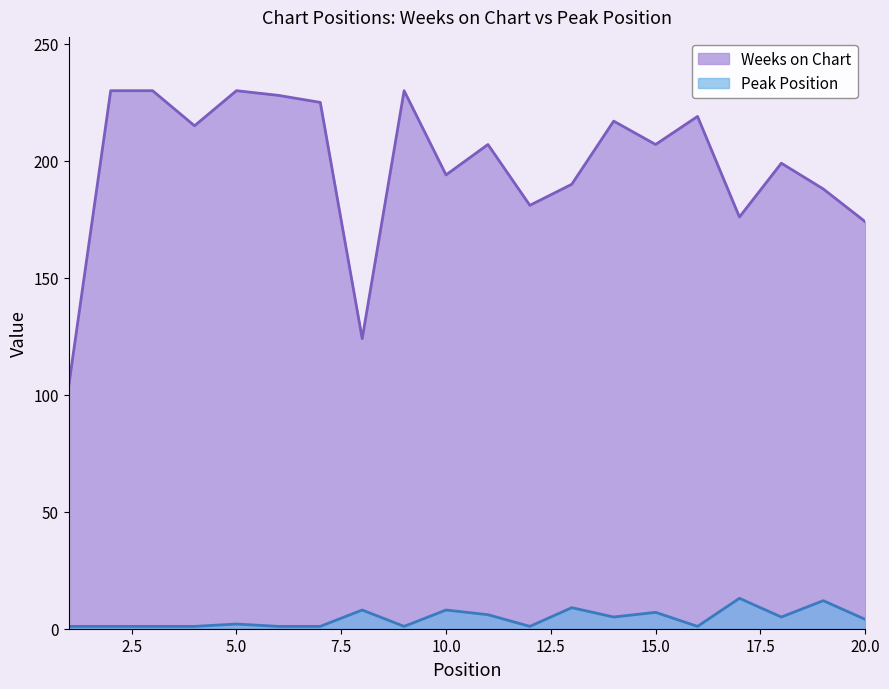

True or false: Weeks on Chart and Peak Position cross at least once.

False